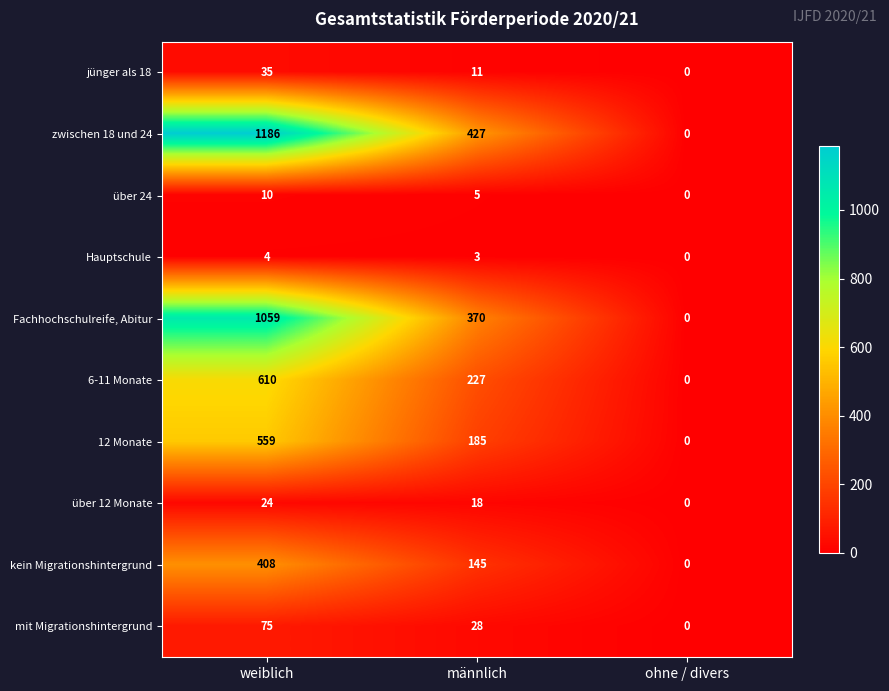

Reading left to right, transcribe all the data shown in this chart.

jünger als 18: weiblich=35	männlich=11	ohne / divers=0
zwischen 18 und 24: weiblich=1186	männlich=427	ohne / divers=0
über 24: weiblich=10	männlich=5	ohne / divers=0
Hauptschule: weiblich=4	männlich=3	ohne / divers=0
Fachhochschulreife, Abitur: weiblich=1059	männlich=370	ohne / divers=0
6-11 Monate: weiblich=610	männlich=227	ohne / divers=0
12 Monate: weiblich=559	männlich=185	ohne / divers=0
über 12 Monate: weiblich=24	männlich=18	ohne / divers=0
kein Migrationshintergrund: weiblich=408	männlich=145	ohne / divers=0
mit Migrationshintergrund: weiblich=75	männlich=28	ohne / divers=0